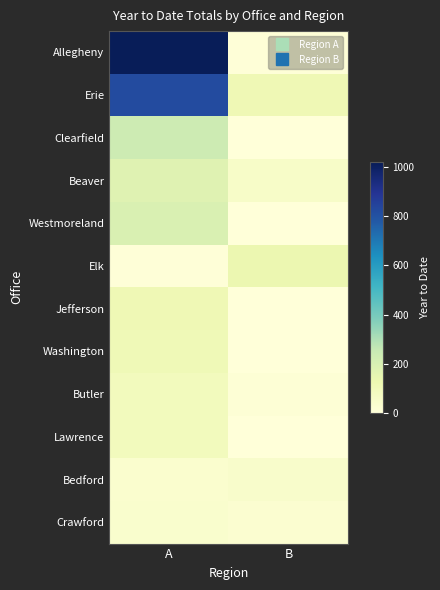

At how many categories does at least one series exceed 590?

1